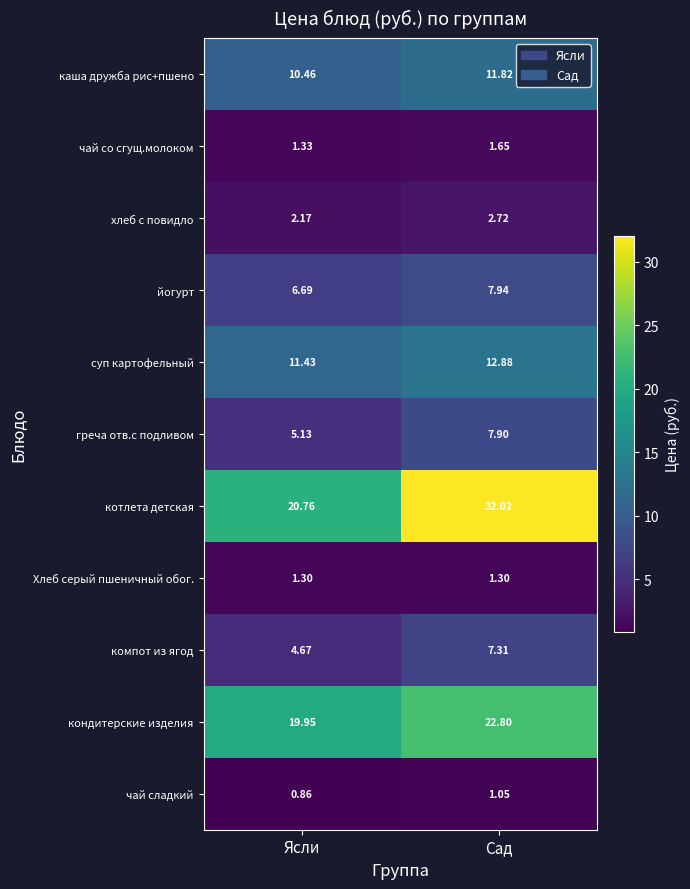

List the series in order of their peak value, highest first.

котлета детская, кондитерские изделия, суп картофельный, каша дружба рис+пшено, йогурт, греча отв.с подливом, компот из ягод, хлеб с повидло, чай со сгущ.молоком, Хлеб серый пшеничный обог., чай сладкий